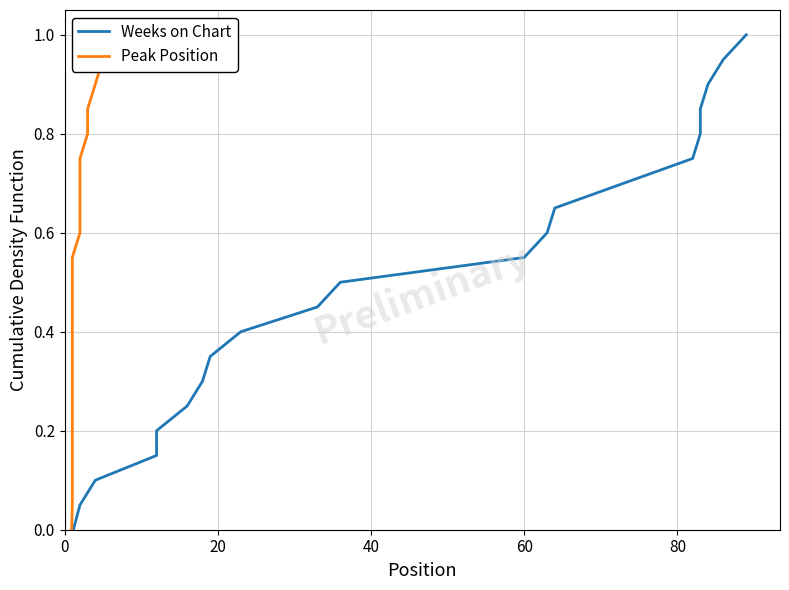

How many positive values does the Peak Position series have?

20